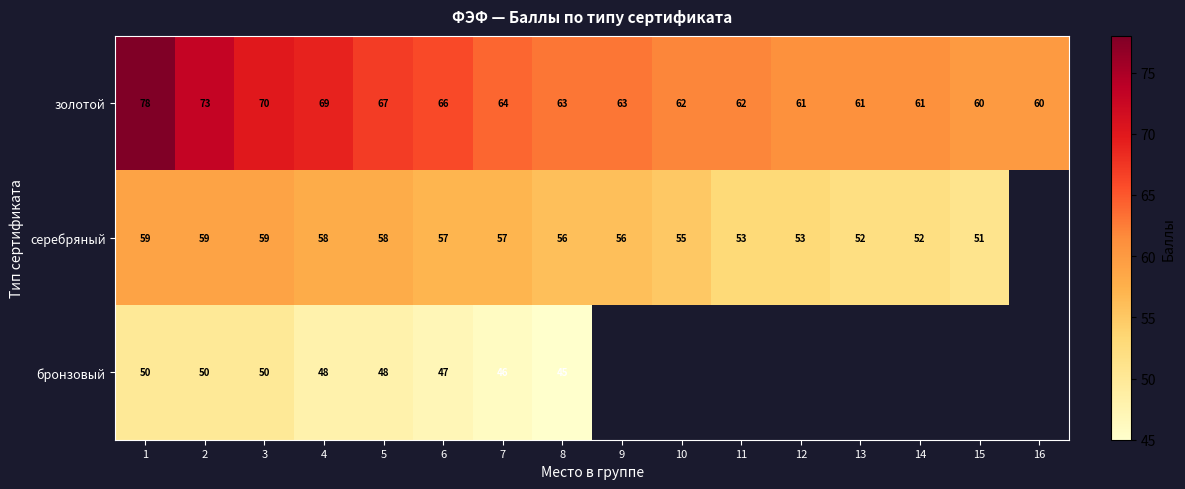

What is the difference between the highest and lowest values at 4?

21